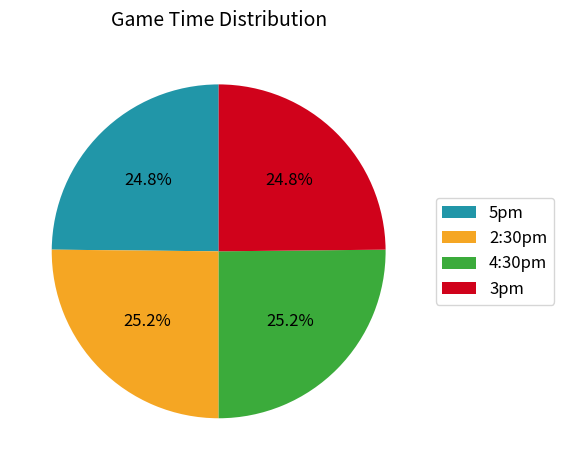

Combined, do 5pm and 3pm account for over 50%?

No